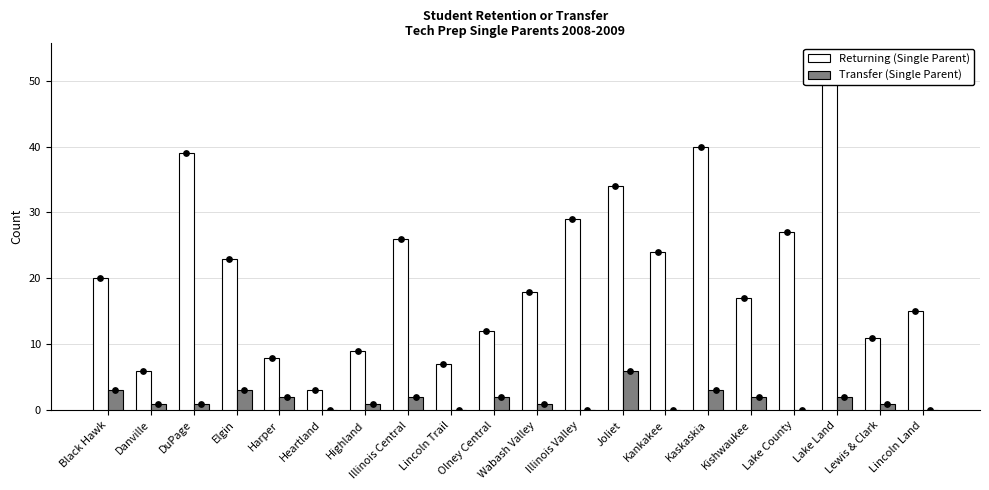

Is the value of Transfer (Single Parent) at Illinois Valley greater than the value of Returning (Single Parent) at Harper?

No